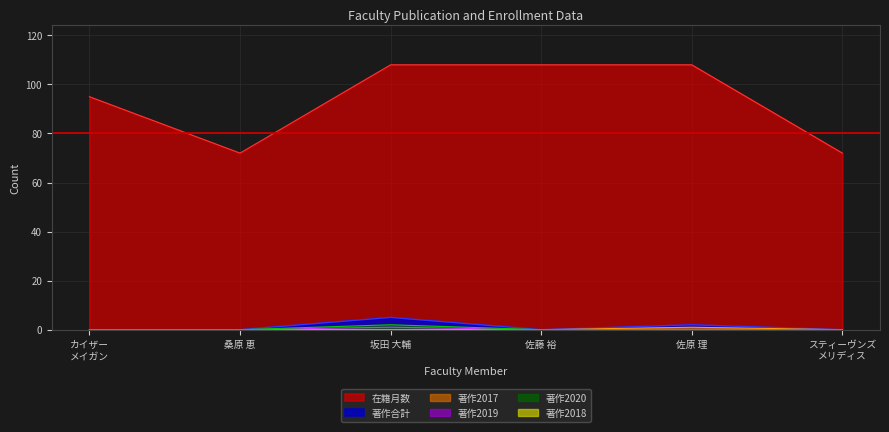

True or false: 在籍月数 and 著作2020 cross at least once.

False